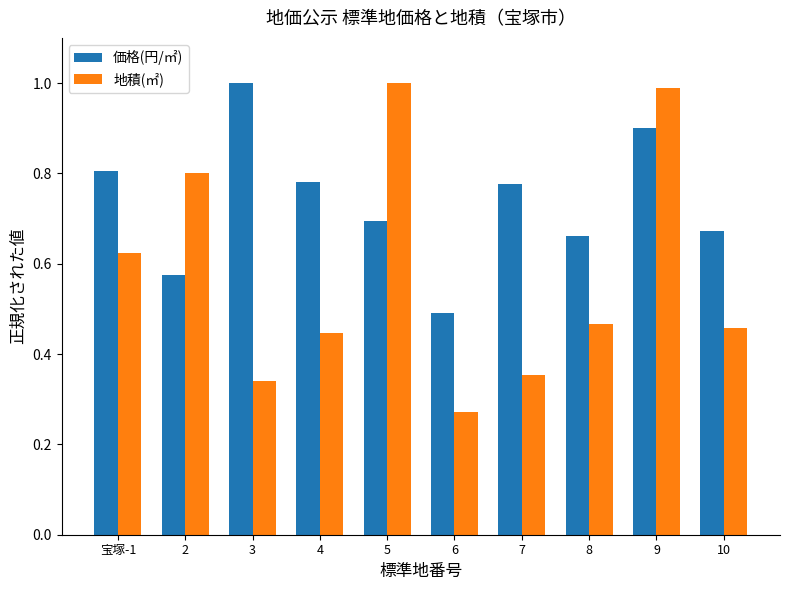

At which label is 地積(㎡) closest to 0?

6